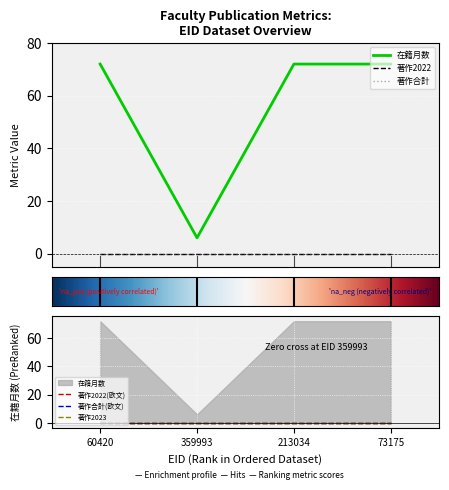

What position from the right is 73175?

1